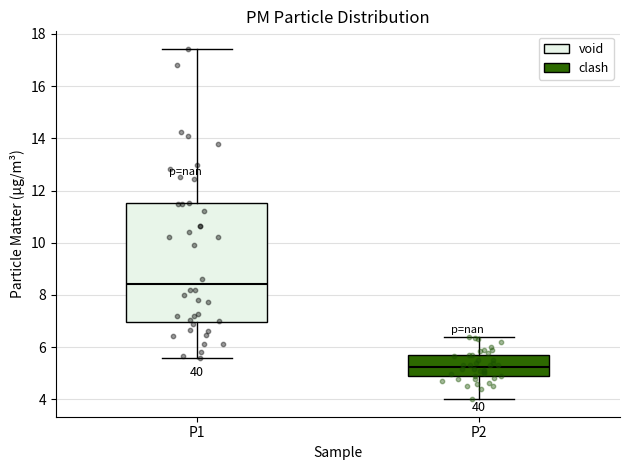

Where is the lower edge of the box for P1 on the y-axis? The values are not printed on the chart, so give them approximately, as read against the axis.

7.0